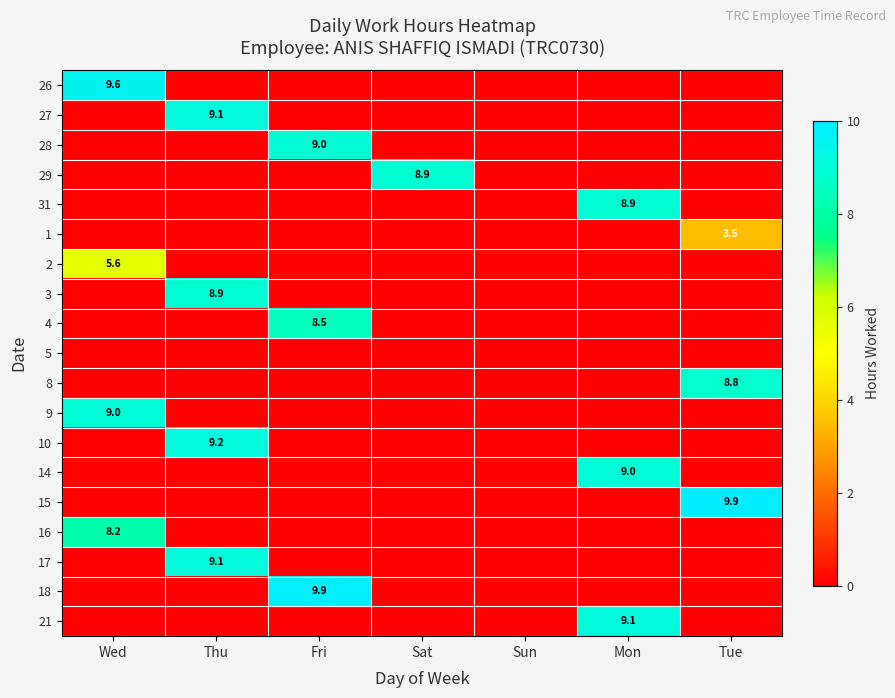

True or false: 16 has a value of 8.2 at Wed.

True